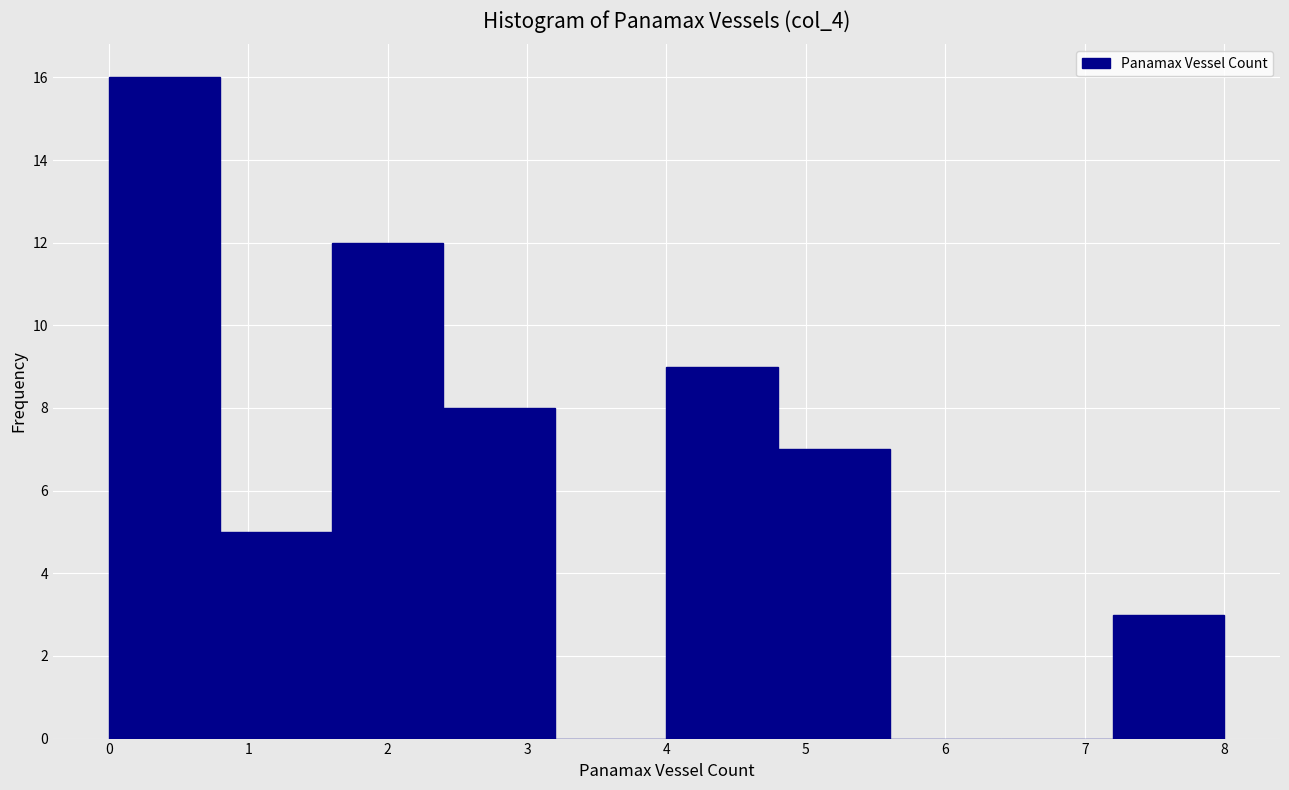

Reading left to right, list every bar in this chart as the range it spans on the x-axis followed by its height. The values are not printed on the chart, so give them approximately, as read against the axis.

0.0 to 0.8: 16
0.8 to 1.6: 5
1.6 to 2.4: 12
2.4 to 3.2: 8
3.2 to 4.0: 0
4.0 to 4.8: 9
4.8 to 5.6: 7
5.6 to 6.4: 0
6.4 to 7.2: 0
7.2 to 8.0: 3